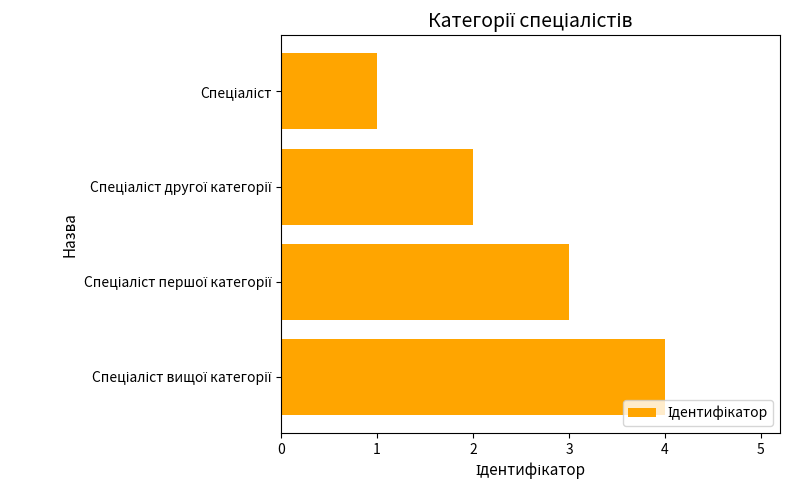

What is the difference between the maximum and minimum values?

3